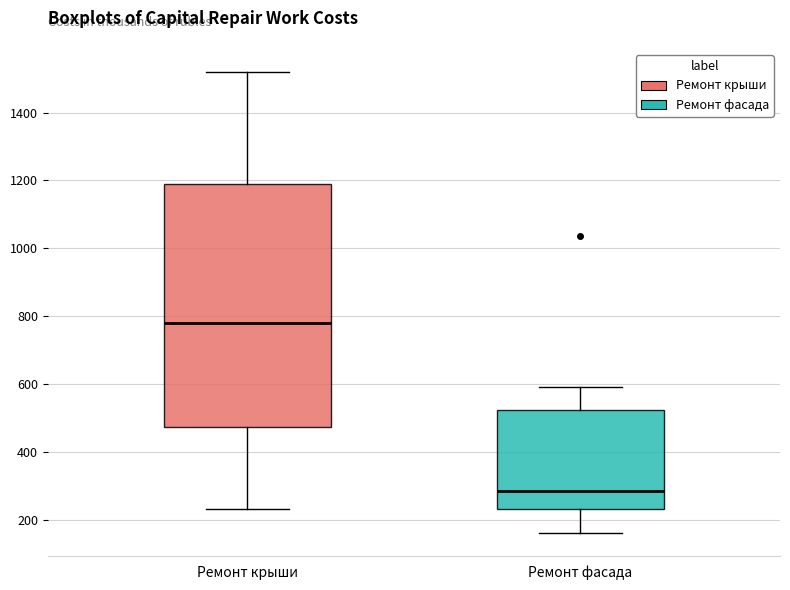

Where does the median line of the box for Ремонт фасада sit on the y-axis? The values are not printed on the chart, so give them approximately, as read against the axis.

280